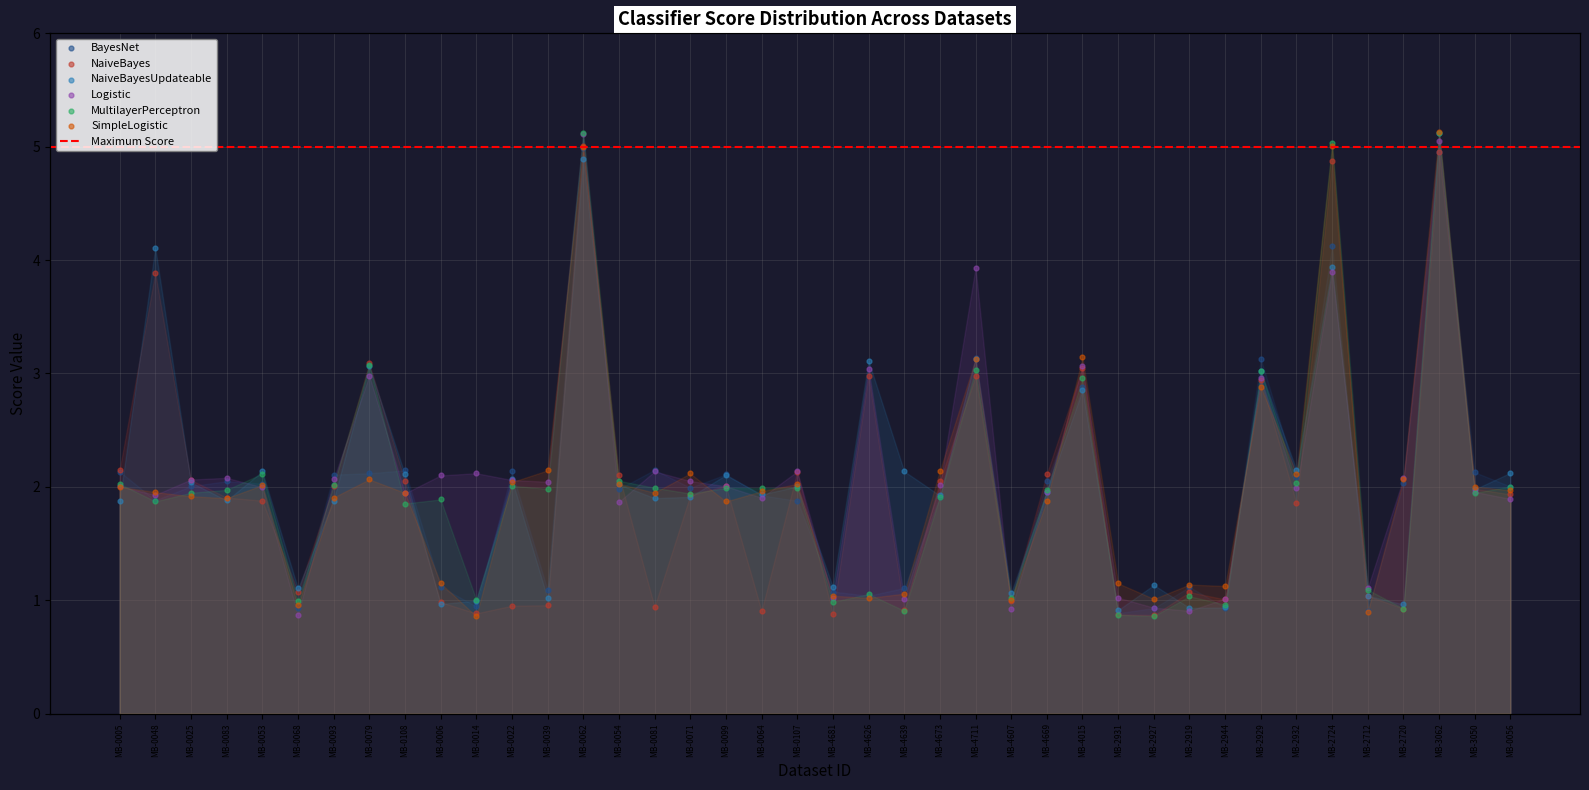

At which category is the sum across all series the highest?

MB-3062